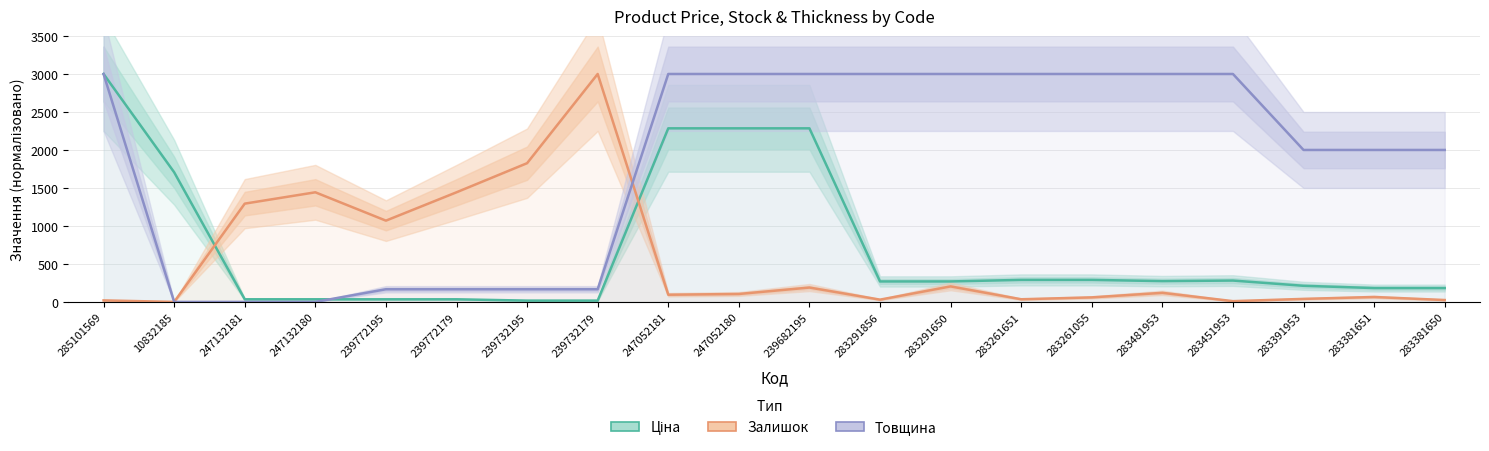

How many values in the Залишок series are below 104?

10